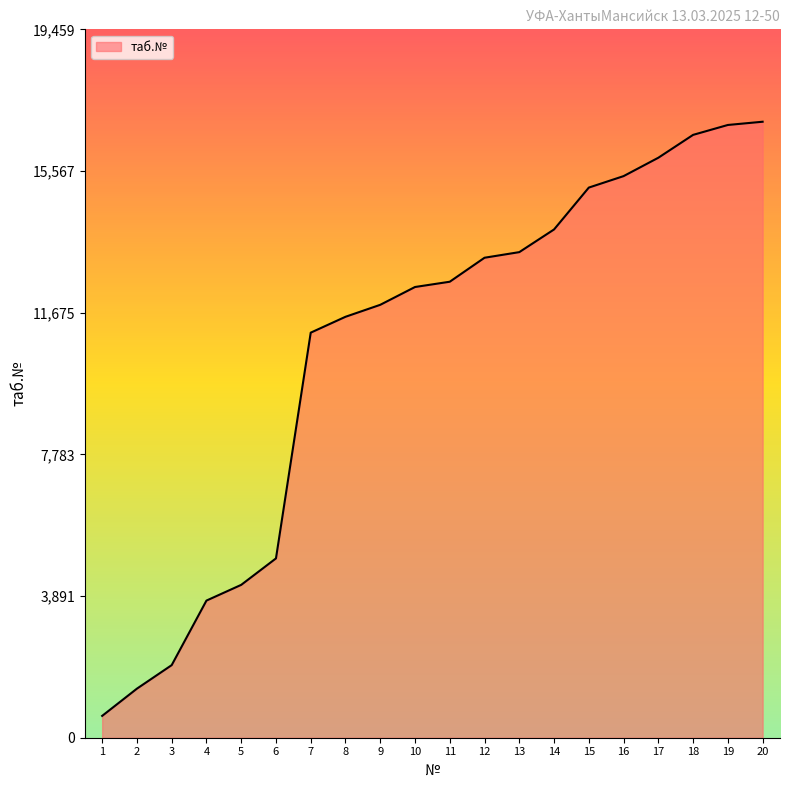

What is the sum of all values?

213593